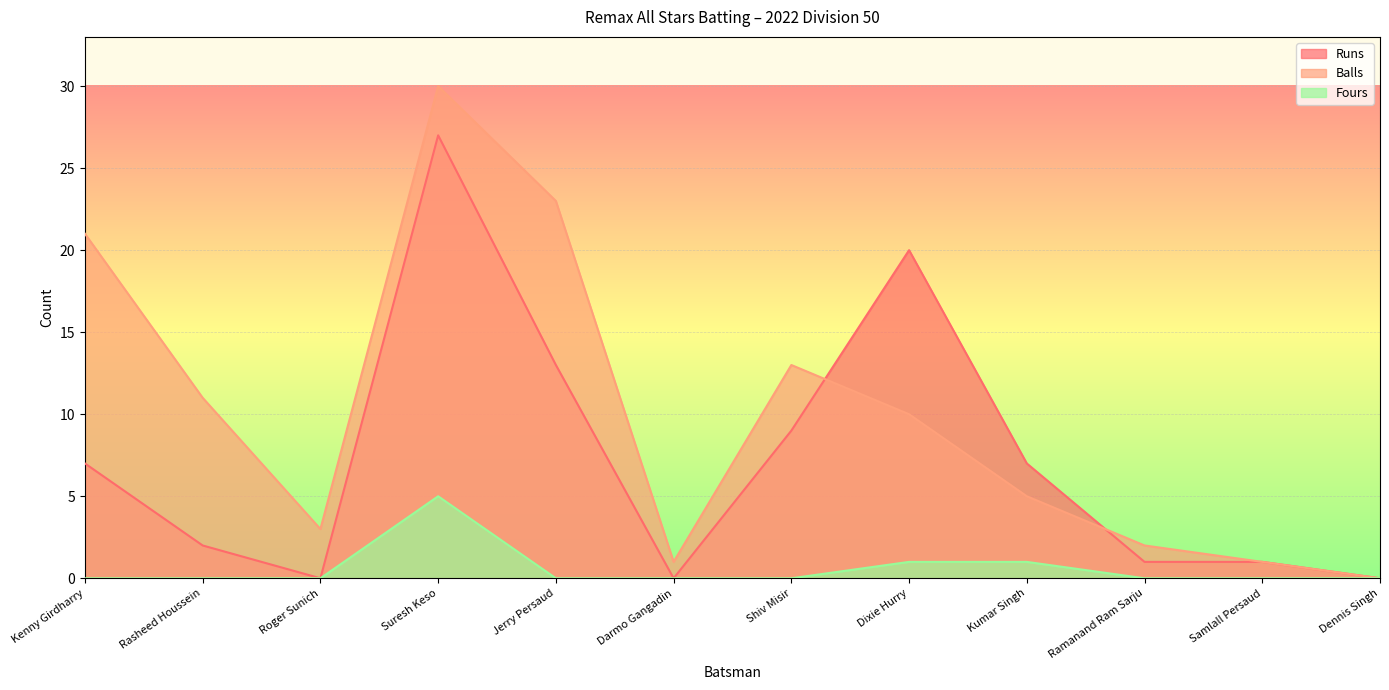

Is it true that Fours equals 0 at Kenny Girdharry?

True